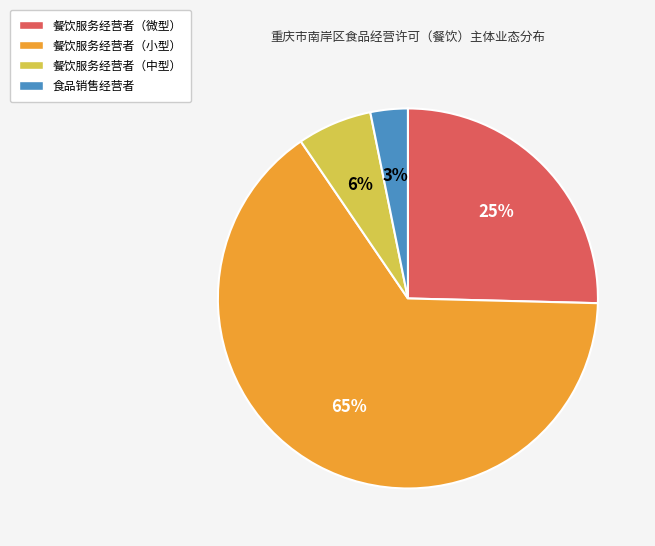

To the nearest percent, what is the average slice percentage?

25%